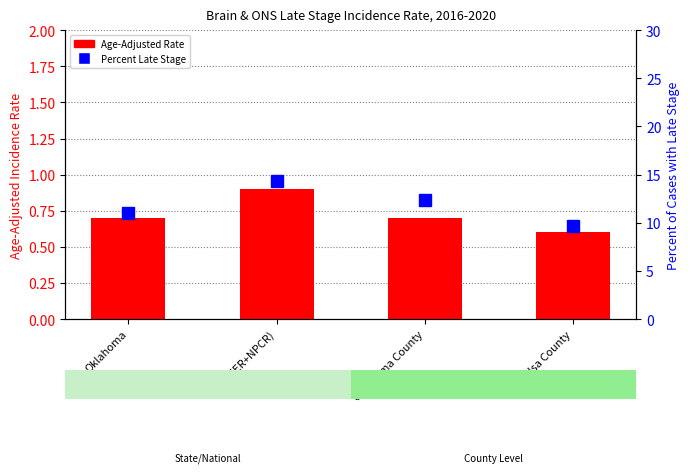

Which series has the largest range (max minus min)?

Percent Late Stage